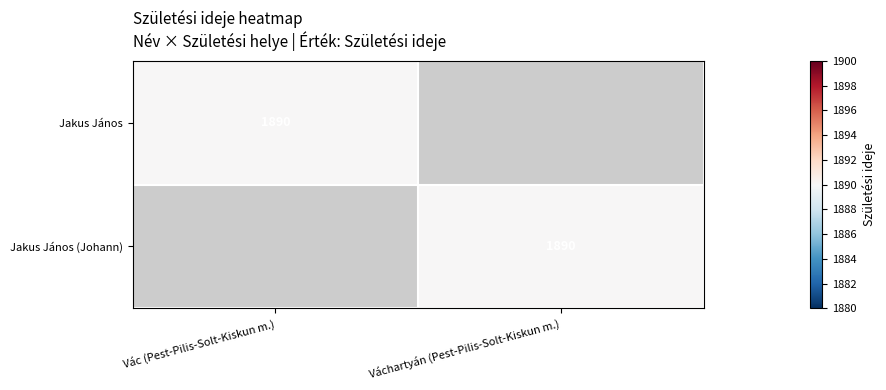

What is the total value across all series at Vác (Pest-Pilis-Solt-Kiskun m.)?

1890